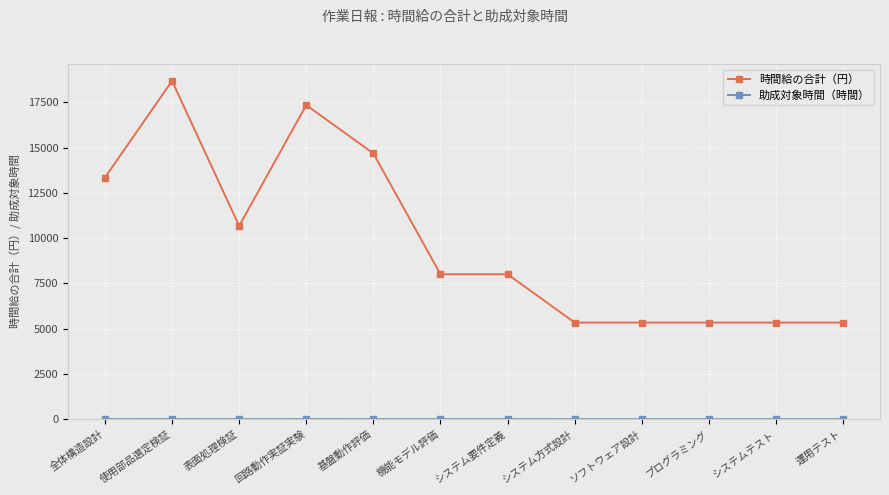

How many lines are shown in the chart?

2